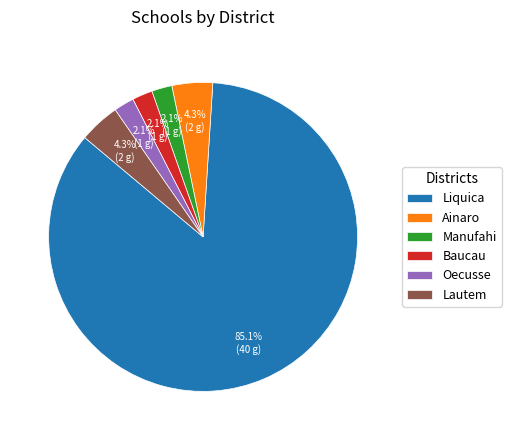

Which slice is the largest?

Liquica